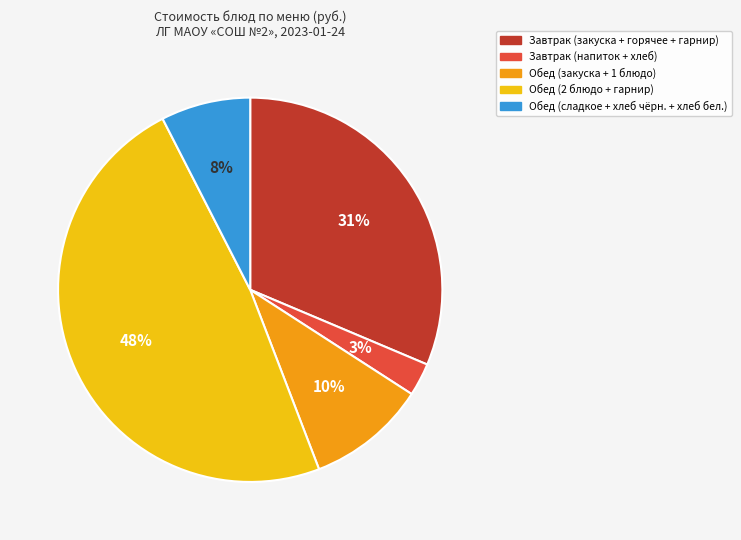

Is there a majority slice in this chart?

No